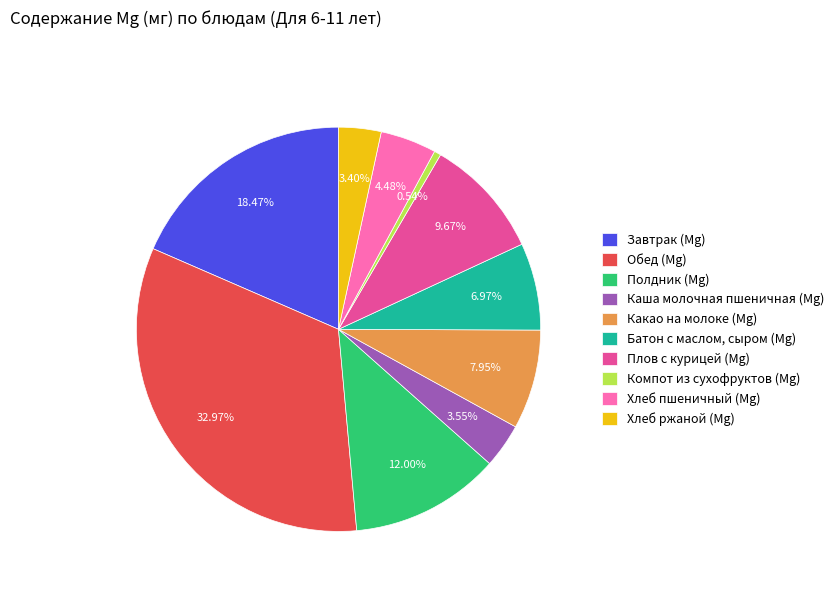

Which category has the smallest portion of the pie?

Компот из сухофруктов (Mg)